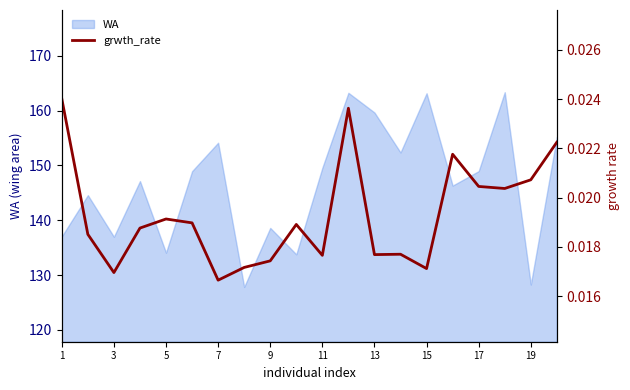

Is it true that WA equals 217.2 at 15?

False